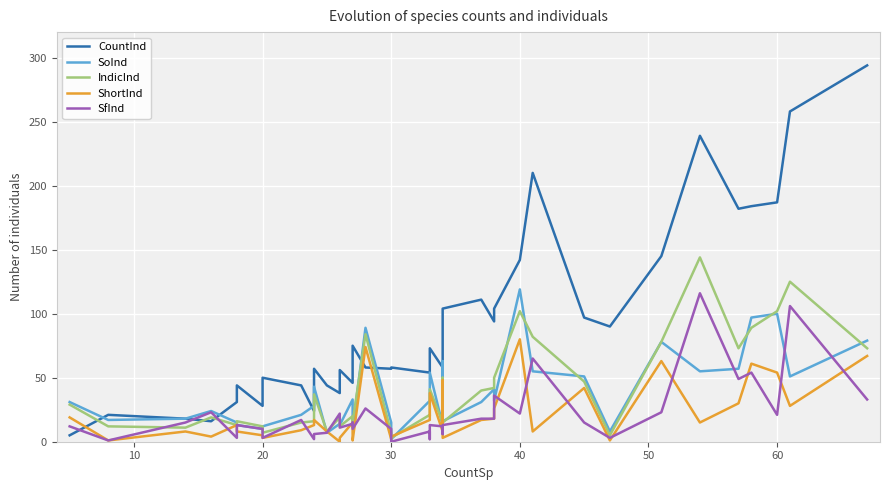

How many distinct data groups are displayed?

5